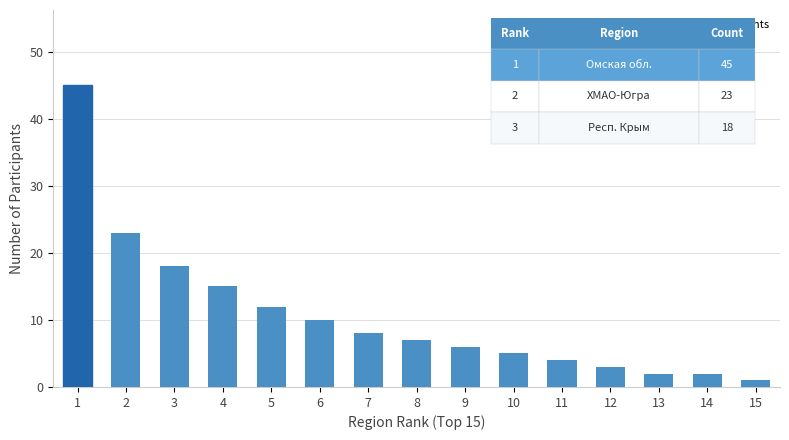

What is the average value?

11